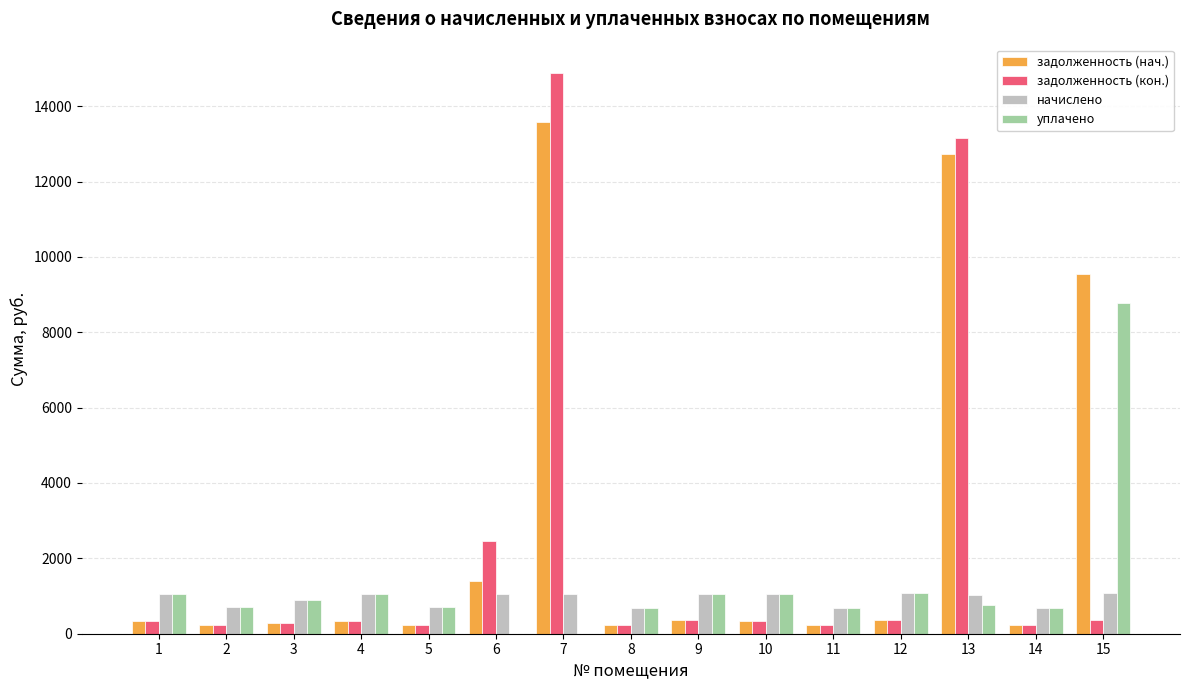

What is the highest value of the задолженность (кон.) series?

14892.9